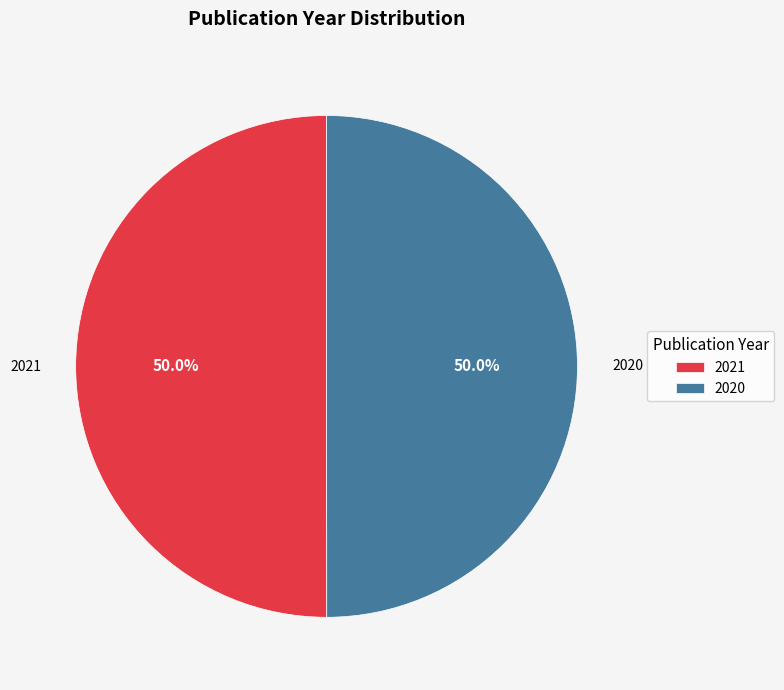

Is it true that 2020 is 50% of the pie?

True